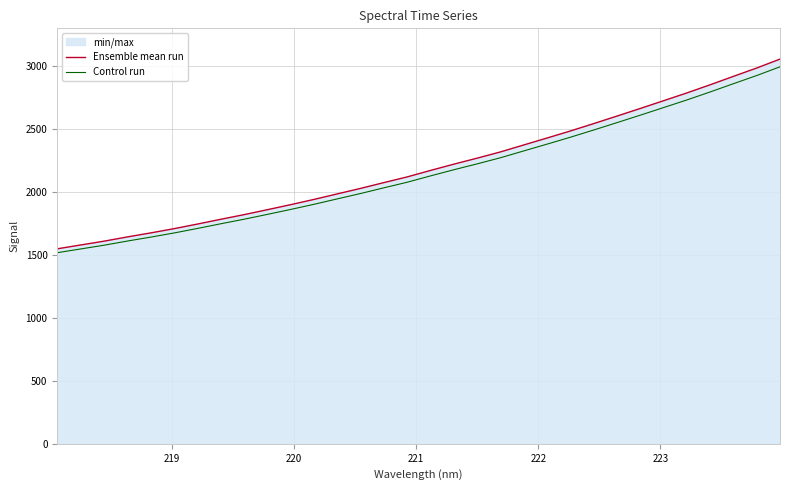

What is the value of the Ensemble mean run point at the 14th from the left?

2026.7